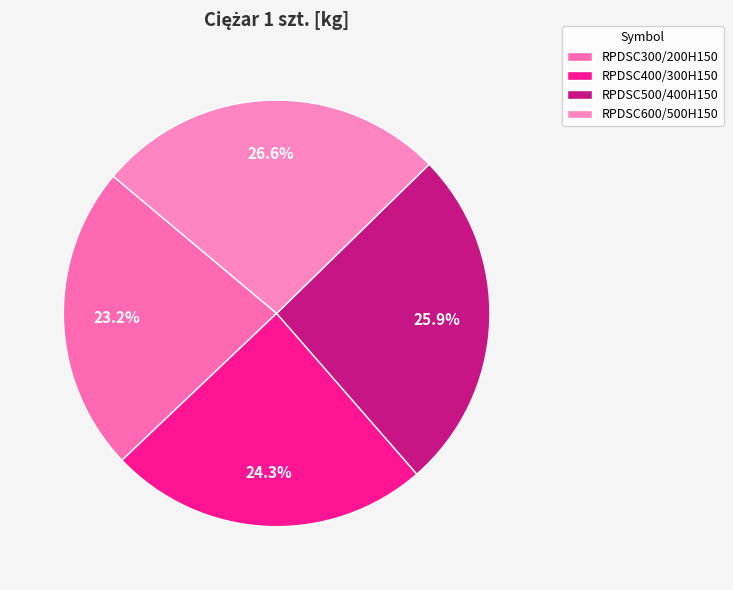

To the nearest percent, what is the difference between the largest and smallest slice percentages?

3%